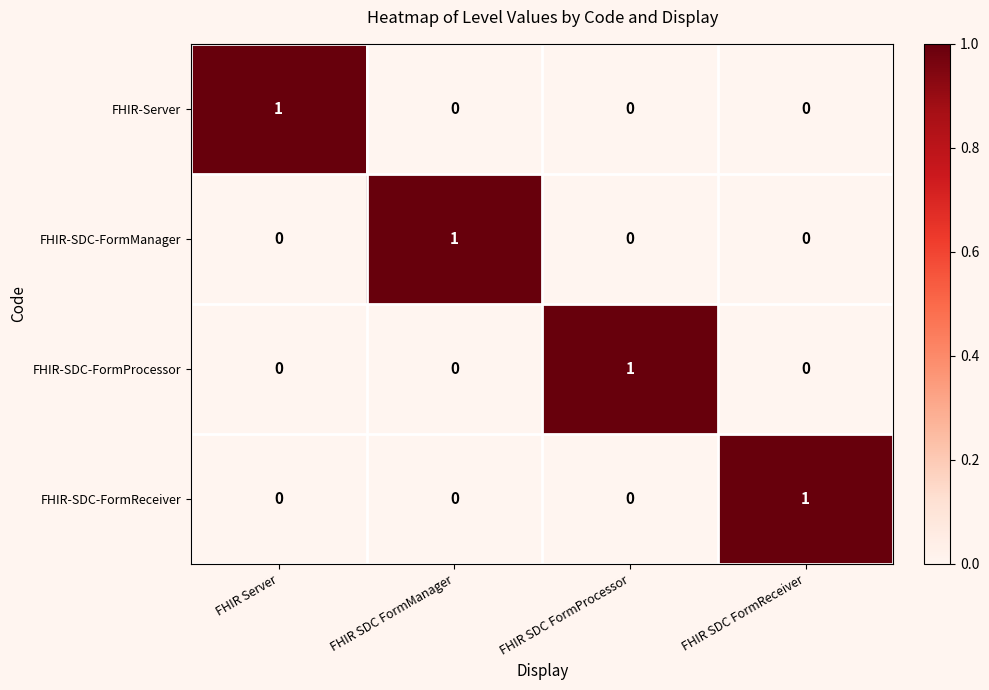

The value of FHIR-SDC-FormReceiver at FHIR SDC FormReceiver is 1. True or false?

True